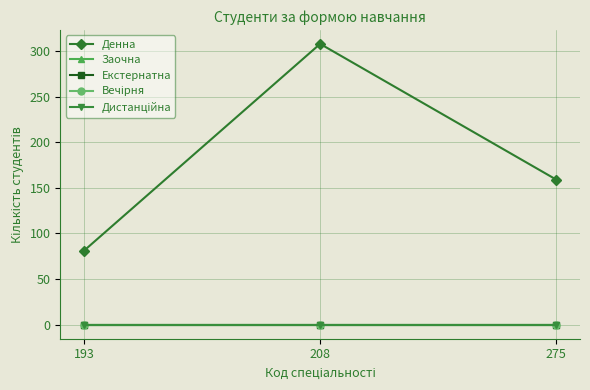

Which category has the highest value across all series?

208